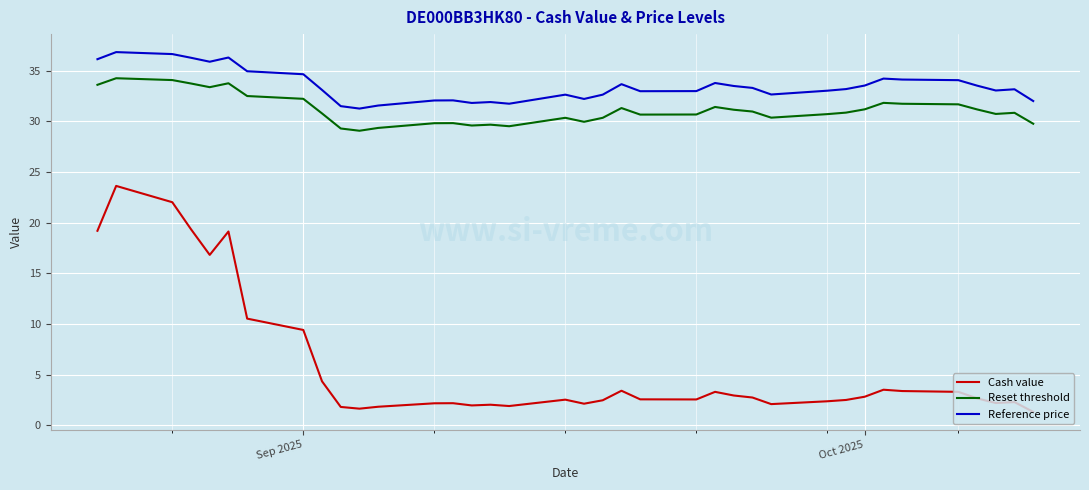

Which series has the largest total across all categories?

Reference price